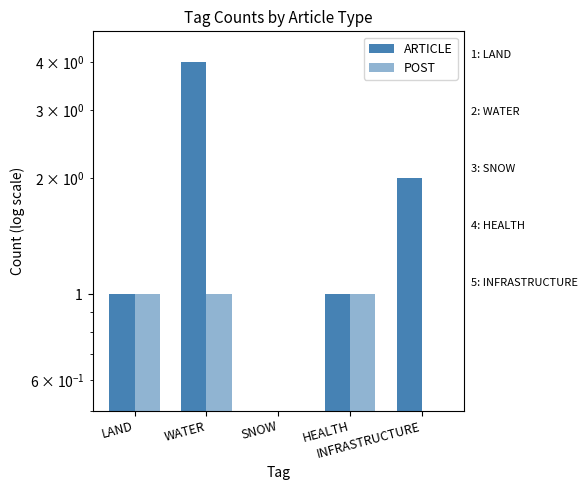

What is the spread (max minus min) of values at INFRASTRUCTURE?

1.9